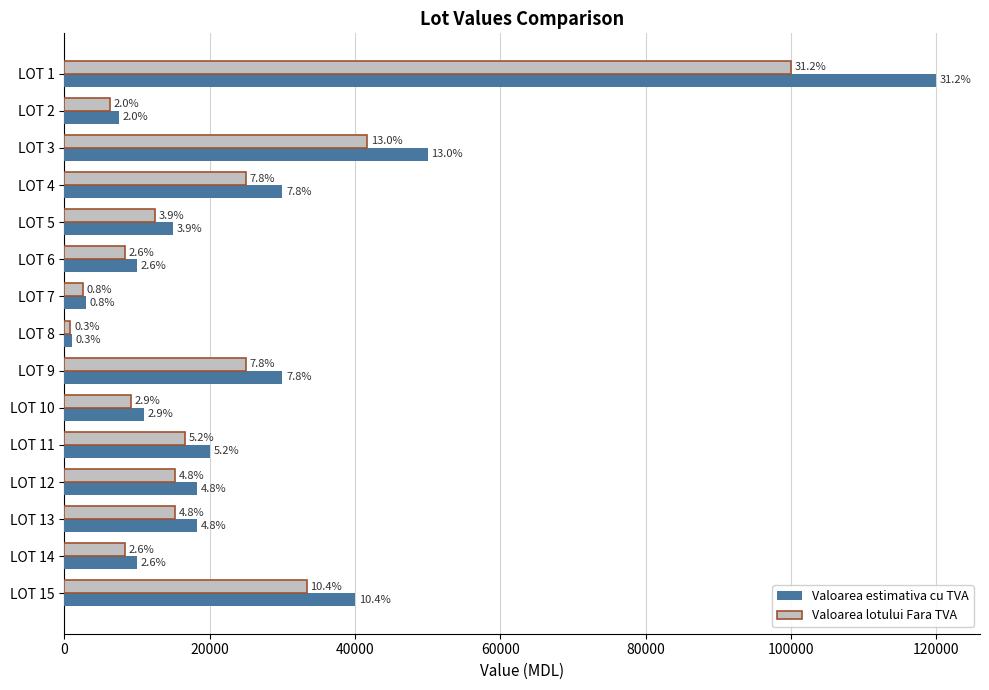

What are all the series names shown in the legend?

Valoarea estimativa cu TVA, Valoarea lotului Fara TVA